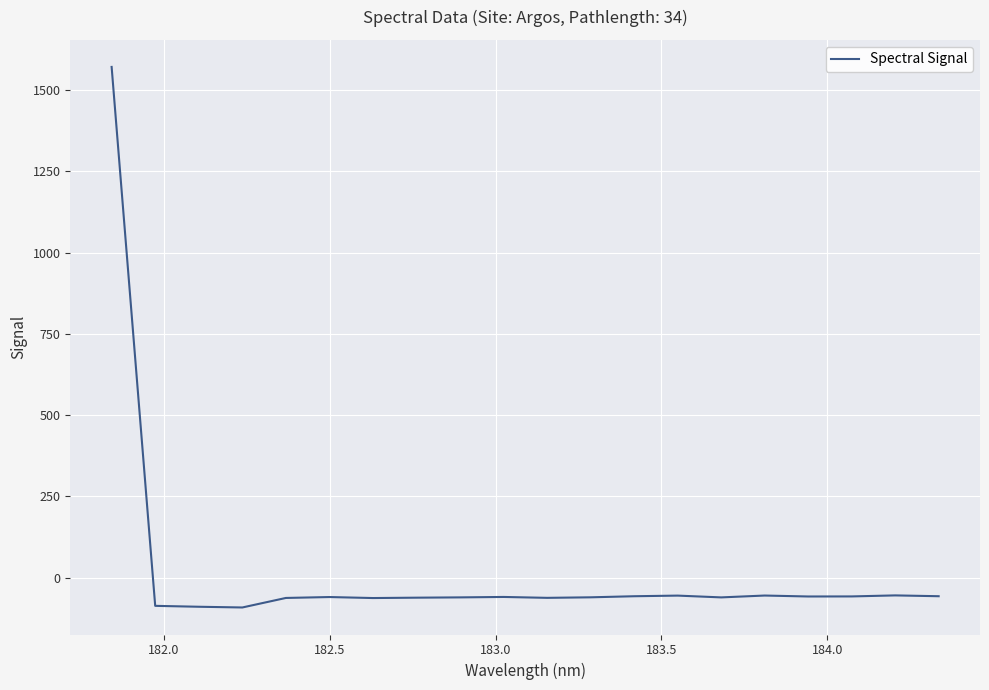

What is the maximum value shown in the chart?

1571.7